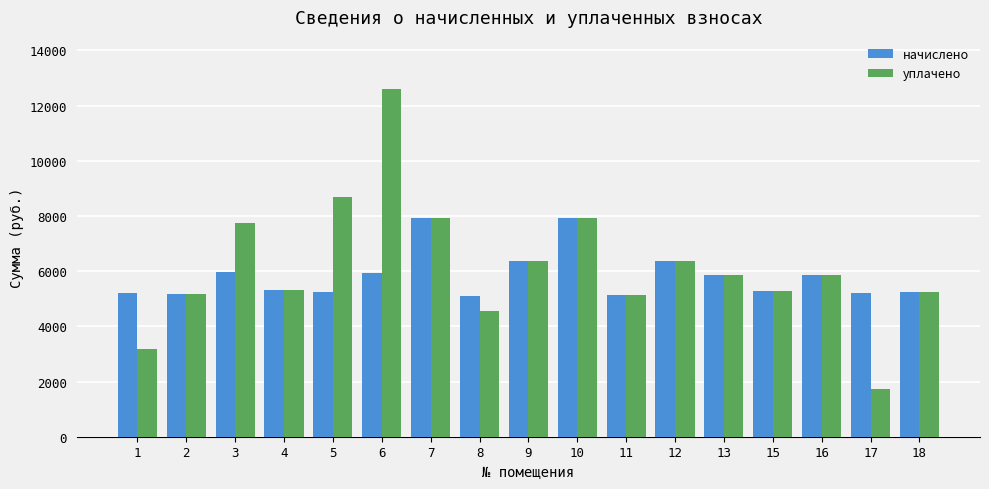

What is the difference between the second highest and second lowest values in the начислено series?

2782.1